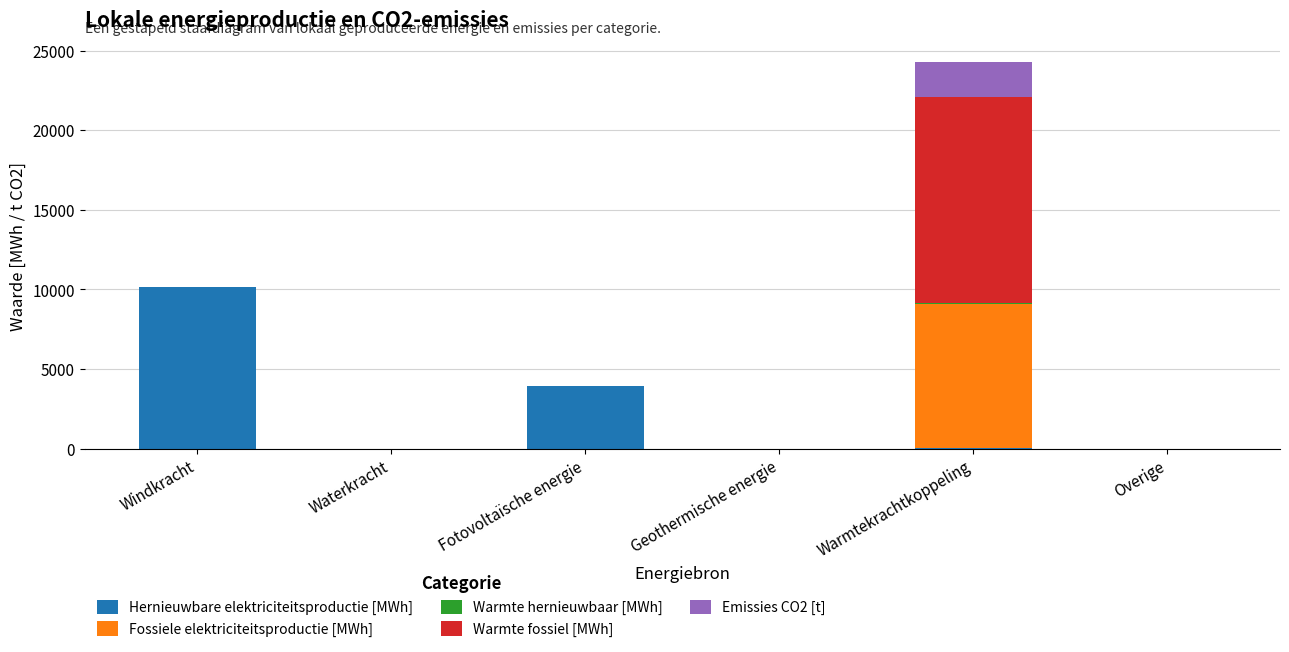

At which category is the sum across all series the highest?

Warmtekrachtkoppeling